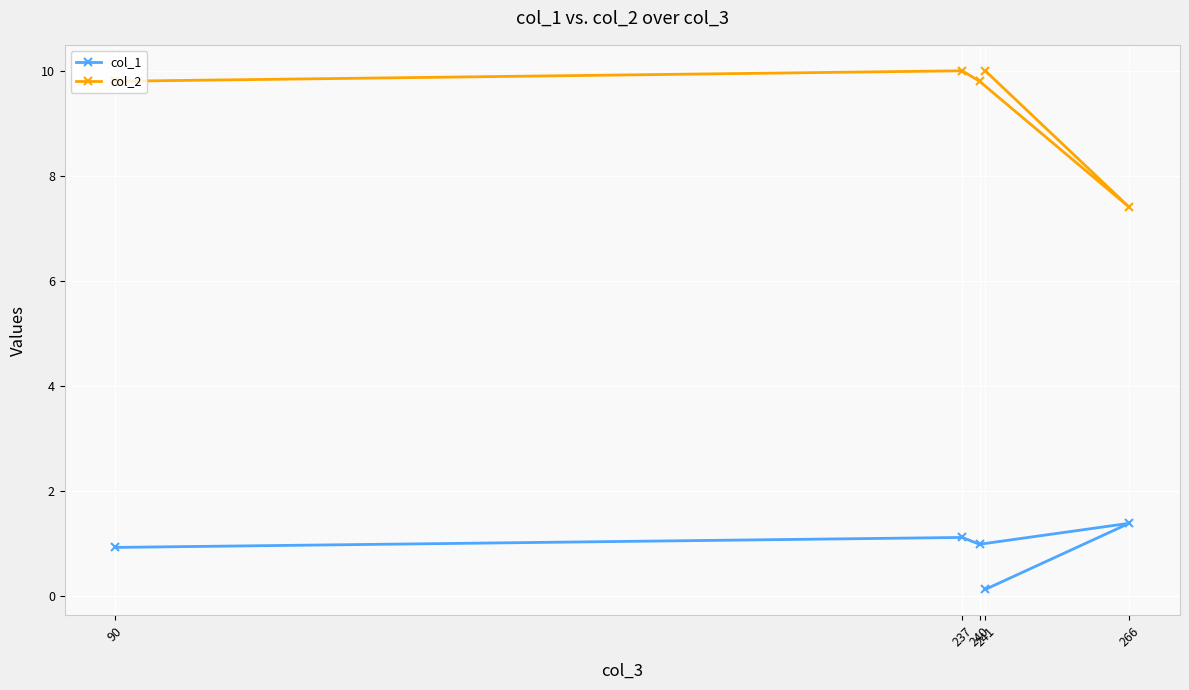

Which series has the largest total across all categories?

col_2